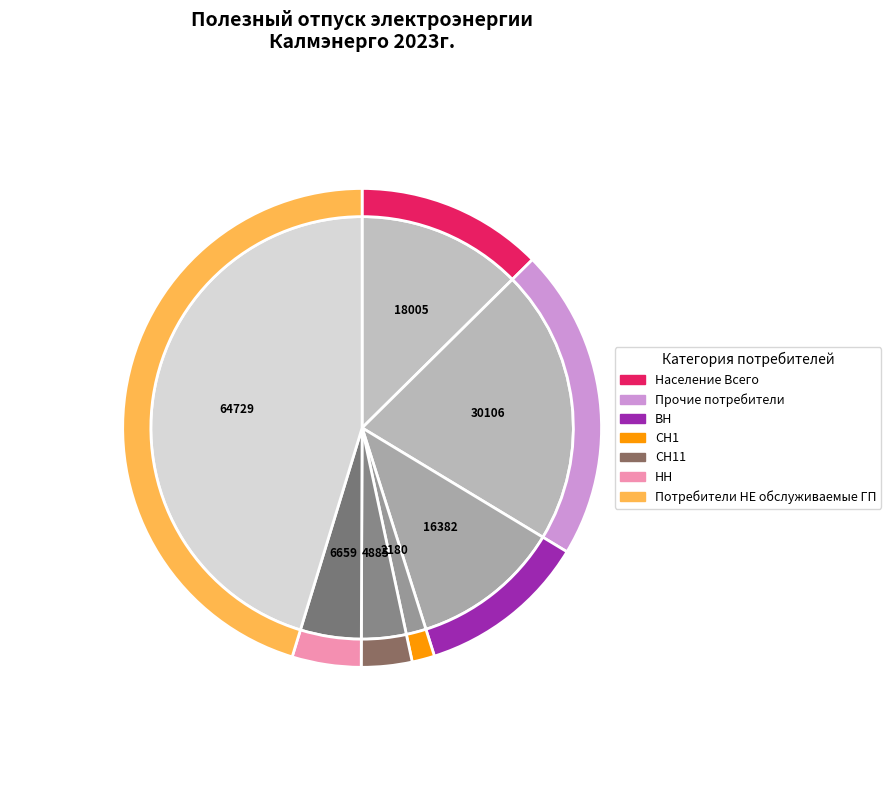

Which slice is the smallest?

СН1